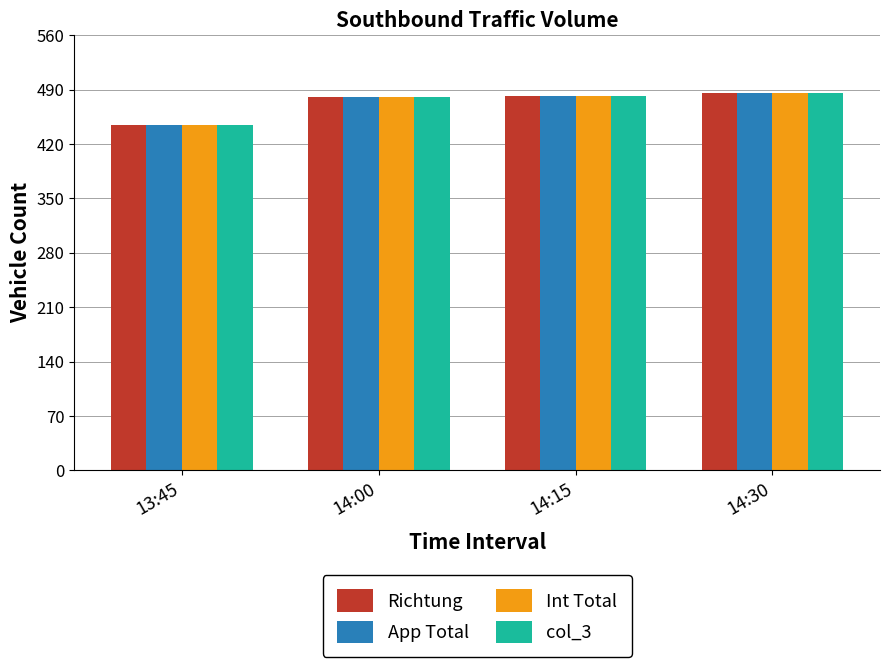

Is the value of Int Total at 13:45 greater than the value of App Total at 14:15?

No